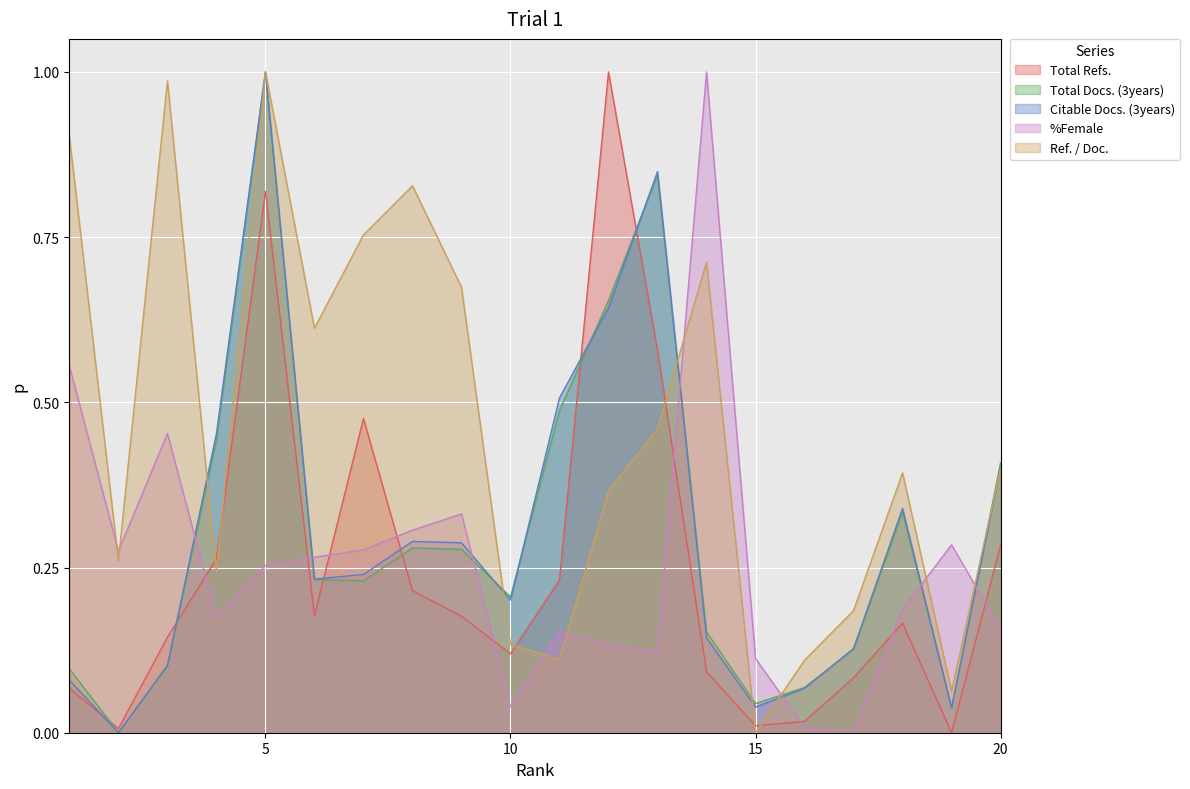

What is the average value of the Ref. / Doc. series?

0.5